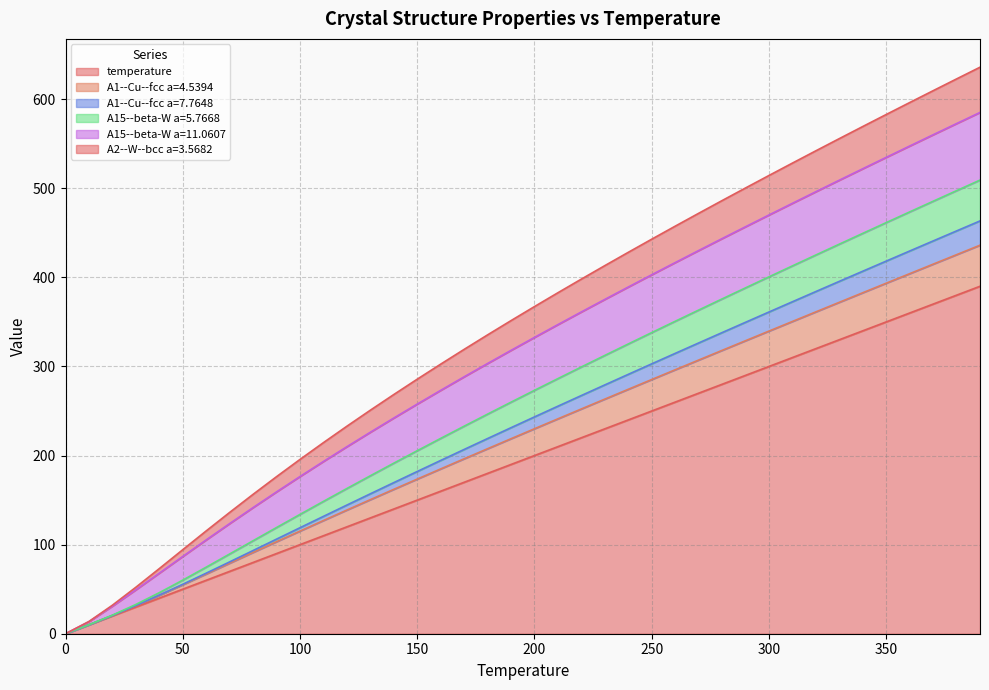

At which category is the sum across all series the highest?

390.0